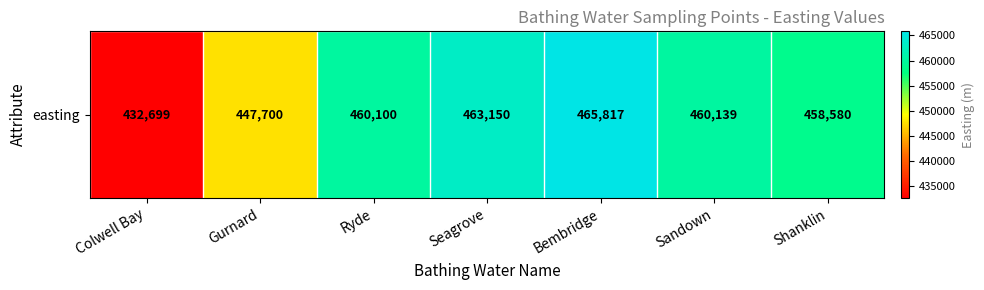

What is the average value?

455455